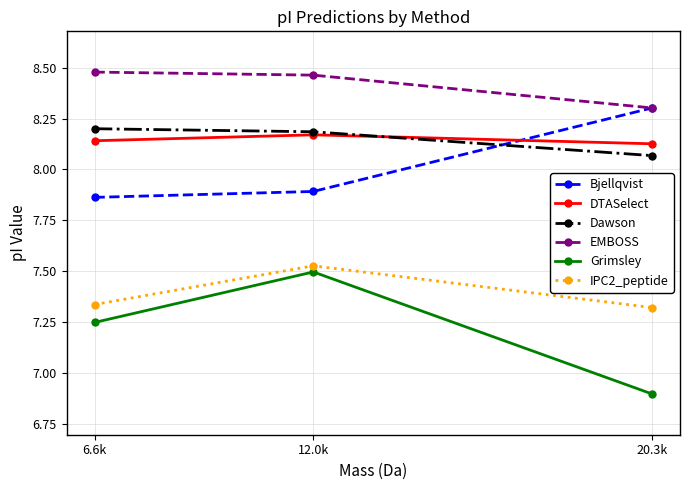

True or false: Bjellqvist has a value of 7.9 at 12.0k.

True